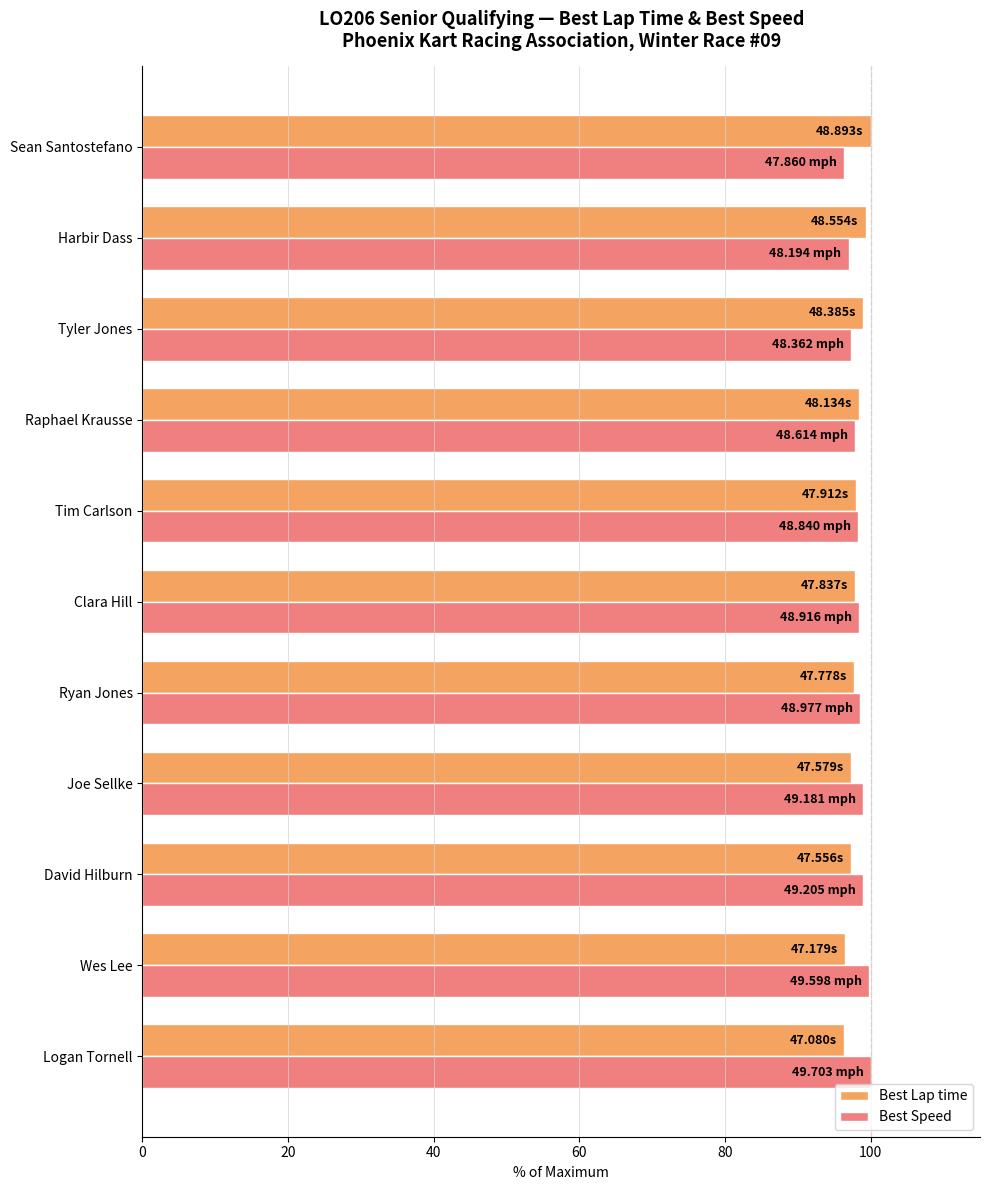

What is the spread (max minus min) of values at Ryan Jones?

0.8